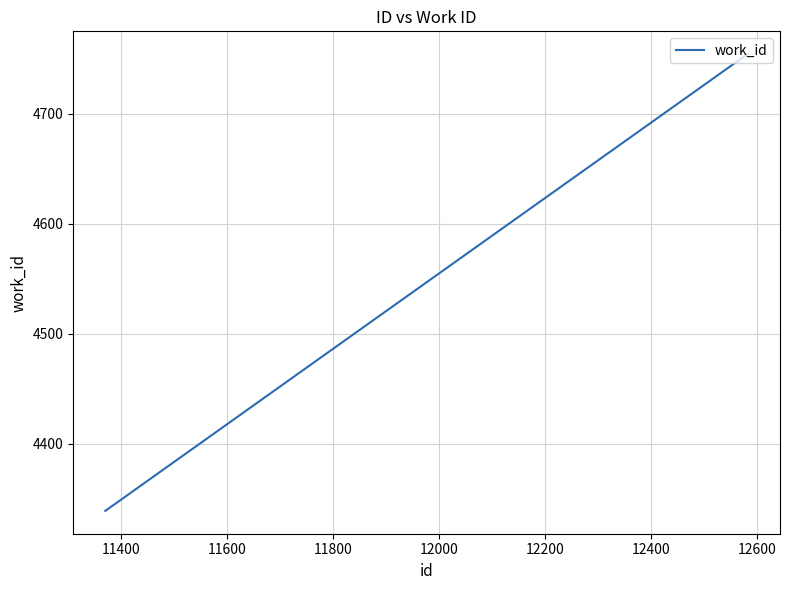

What is the difference between the maximum and minimum values?

415